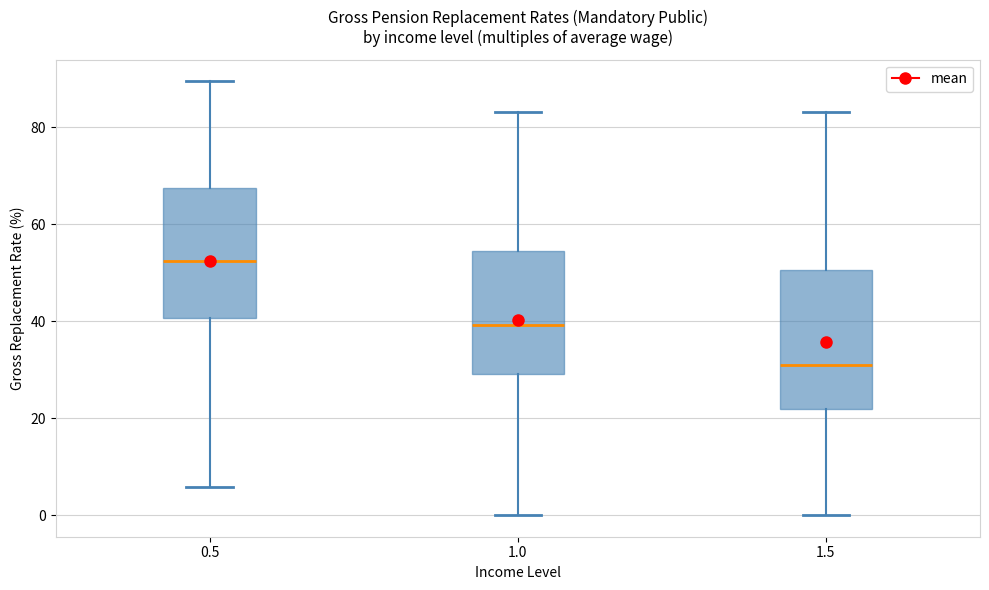

Reading left to right, read every box against the y-axis: the position of its median line, the range the box covers, and the ends of its whiskers. The values are not printed on the chart, so give them approximately, as read against the axis.

0.5: median 52, box 40 to 68, whiskers 6 to 90
1.0: median 40, box 30 to 54, whiskers 0 to 84
1.5: median 30, box 22 to 50, whiskers 0 to 84